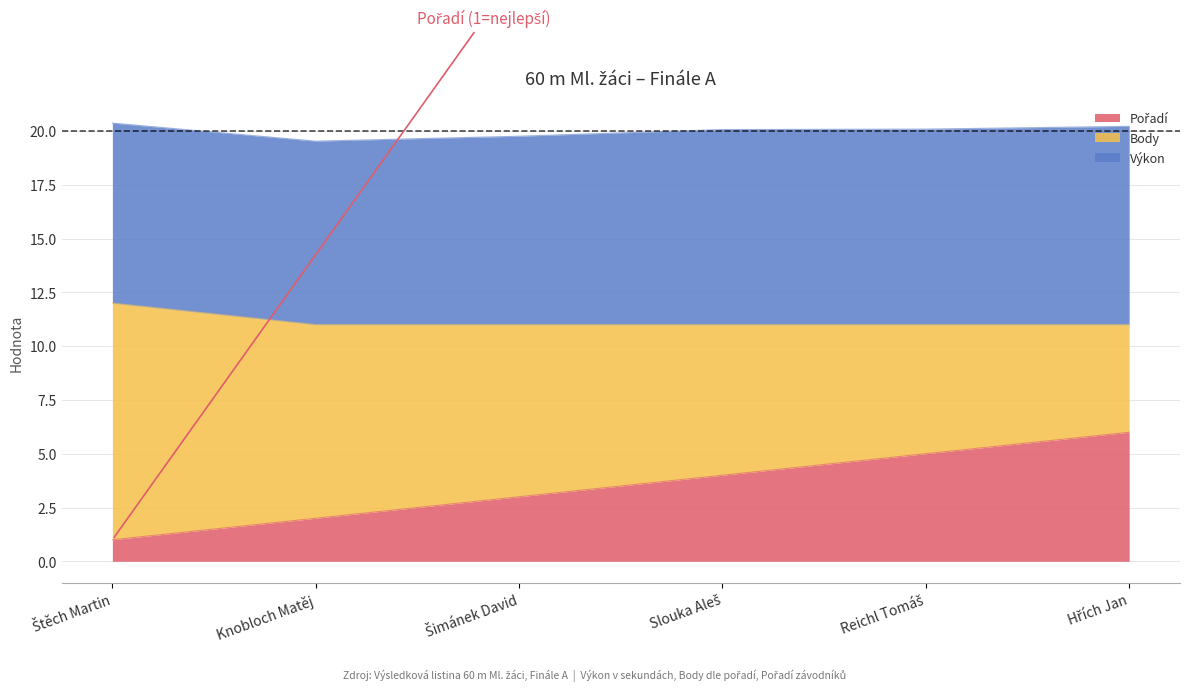

What is the difference between the highest and lowest values at Slouka Aleš?

5.1